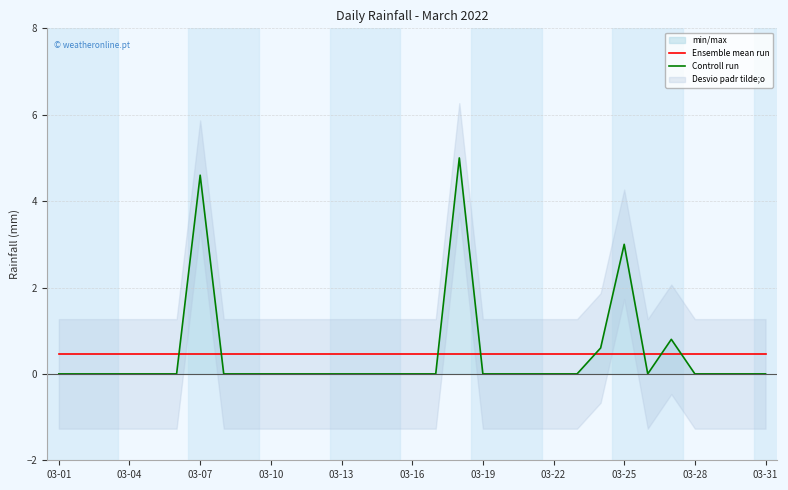

True or false: Controll run has a value of -2.3 at 03-31.

False